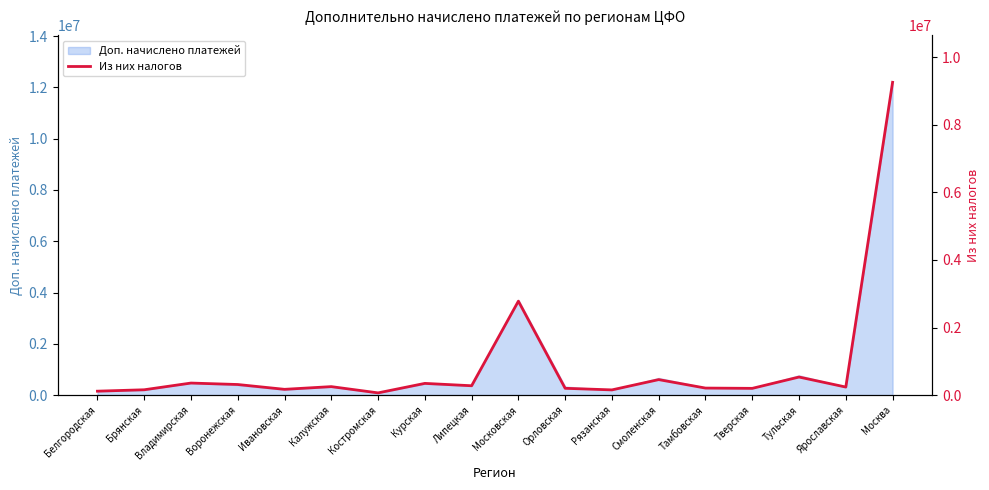

Is it true that the value at Москва is 13421969?

False